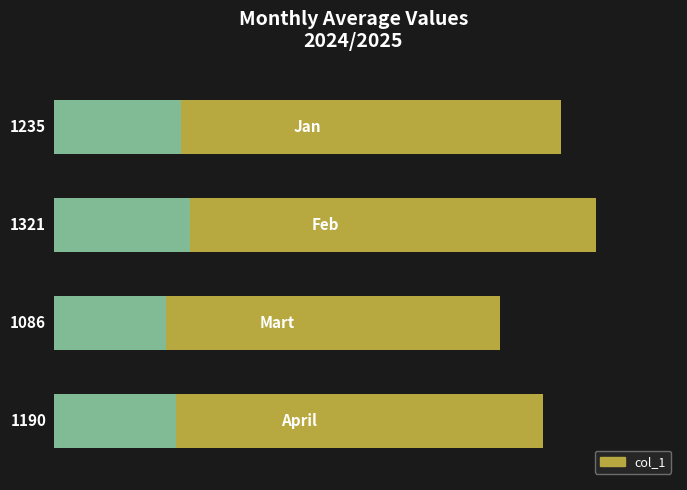

The chart shows a value of 2088.5 at 3.0. True or false?

False